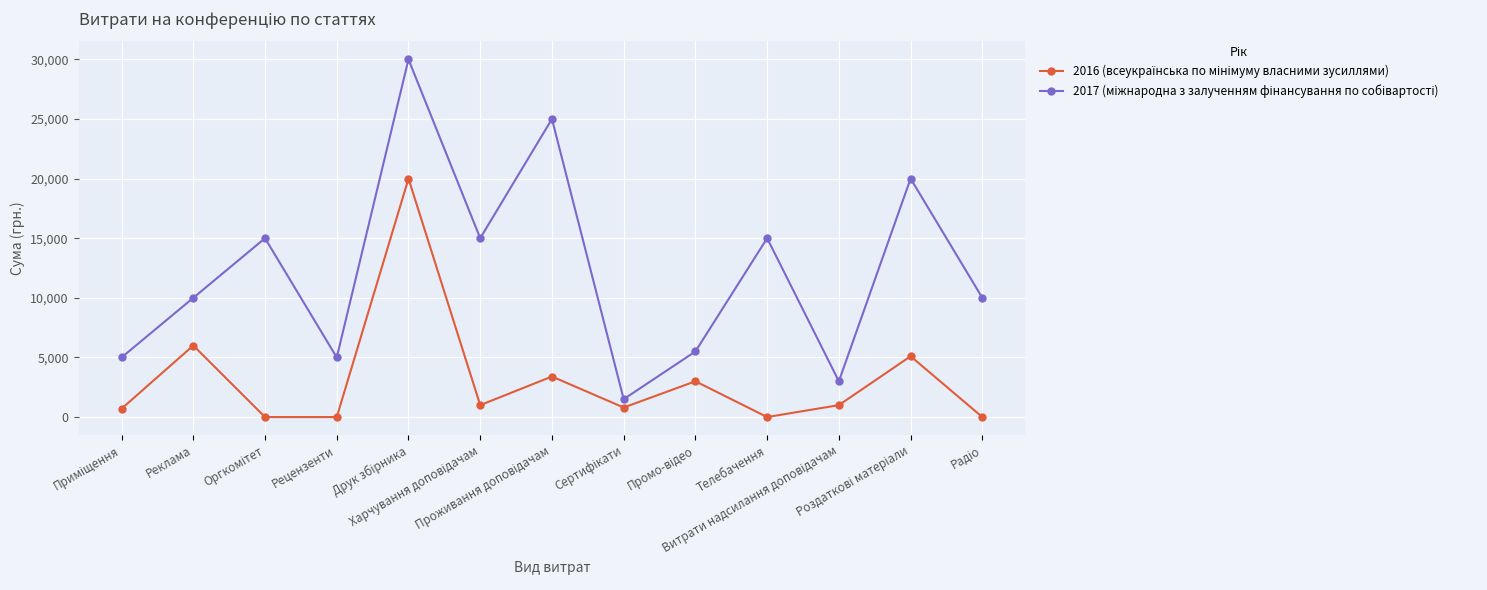

How many categories are shown in the chart?

13